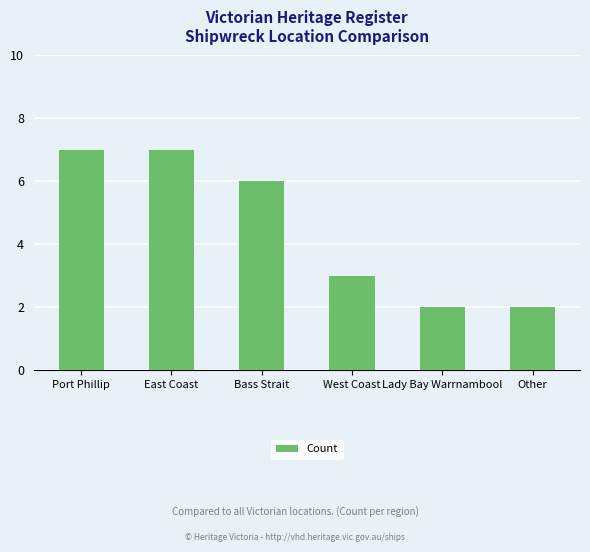

The value at West Coast is 3. True or false?

True